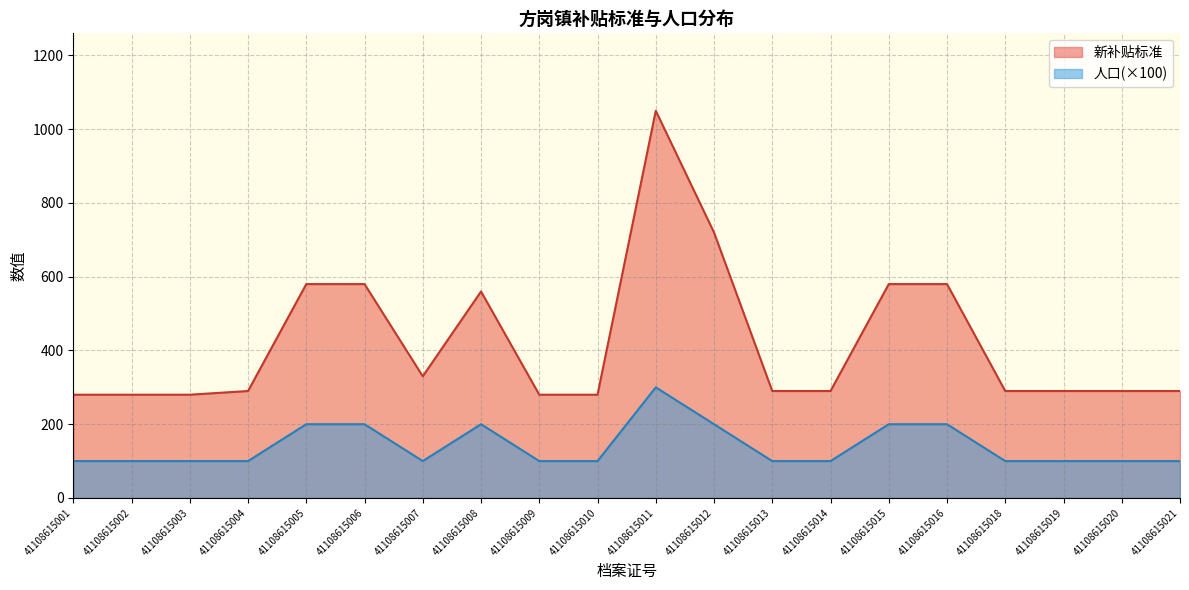

True or false: 人口 has a value of 200 at 41108615005.

True